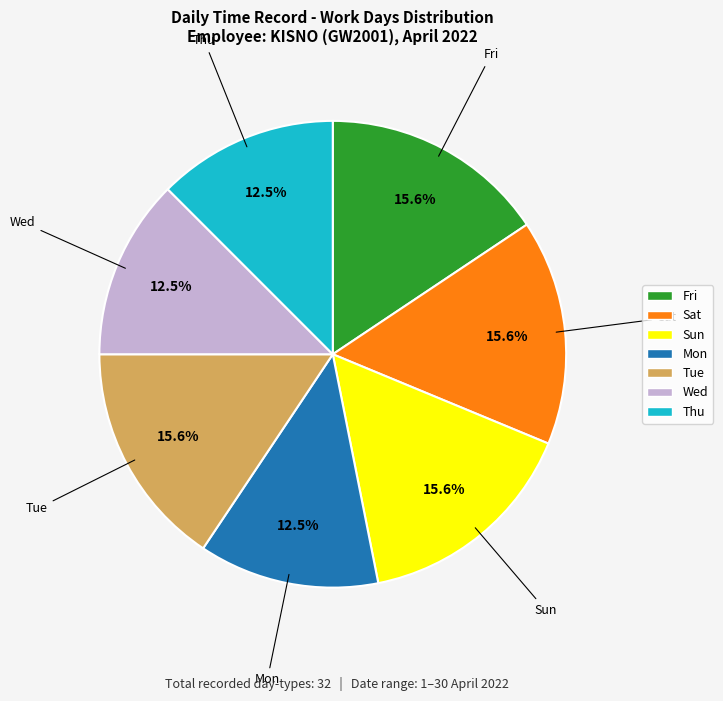

Between Sat and Mon, which is larger?

Sat